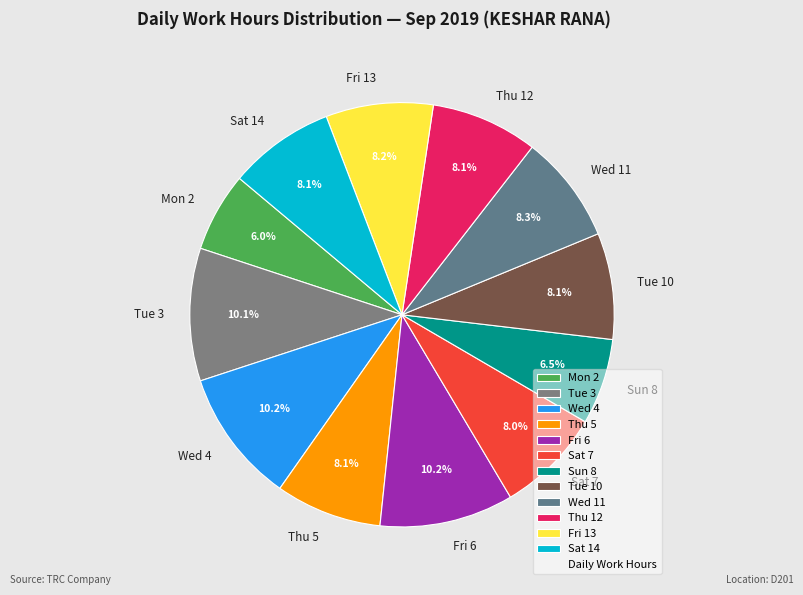

How many segments does this pie chart have?

12